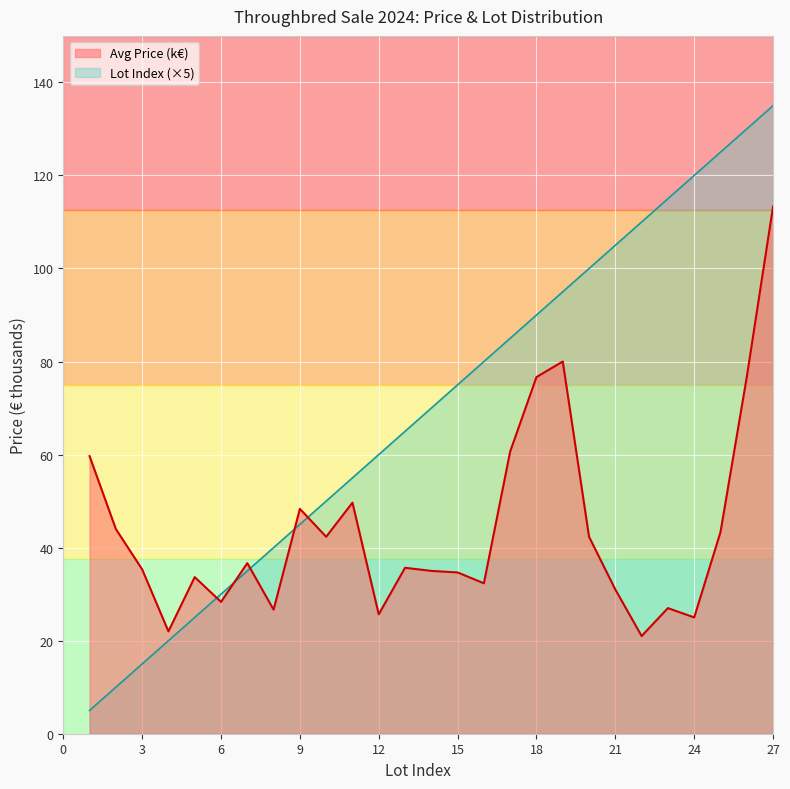

Which category has the highest value in the Avg Price (k€) series?

27